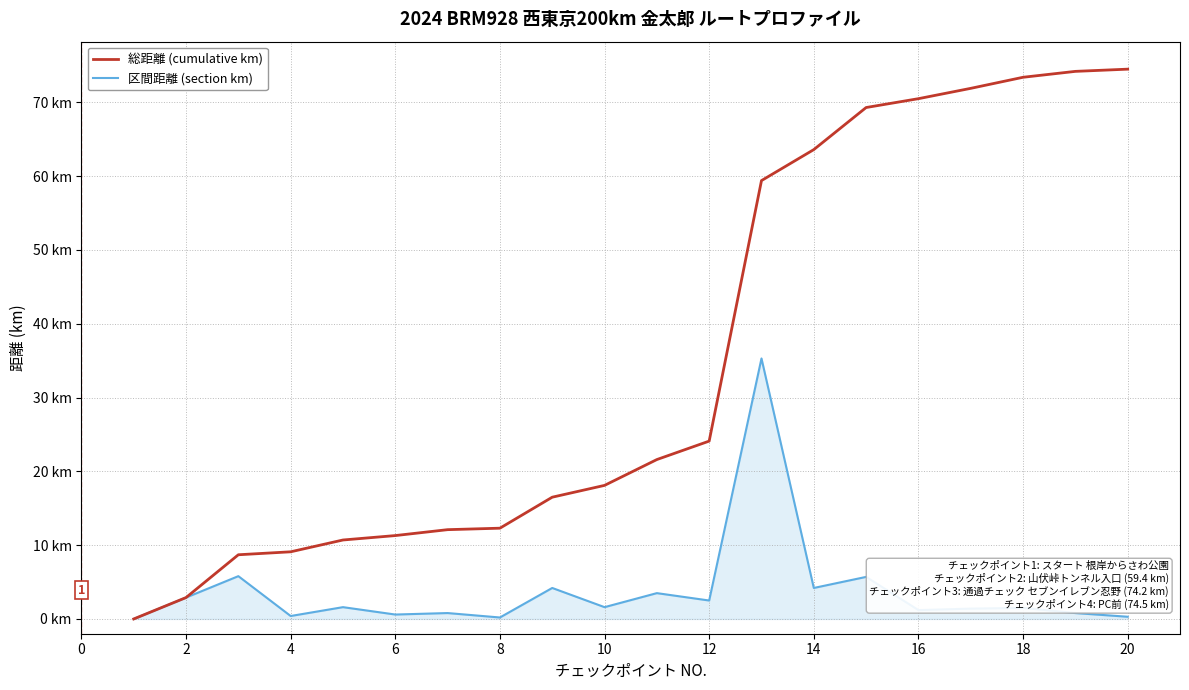

What is the average value of the 総距離 (cumulative km) series?

35.2